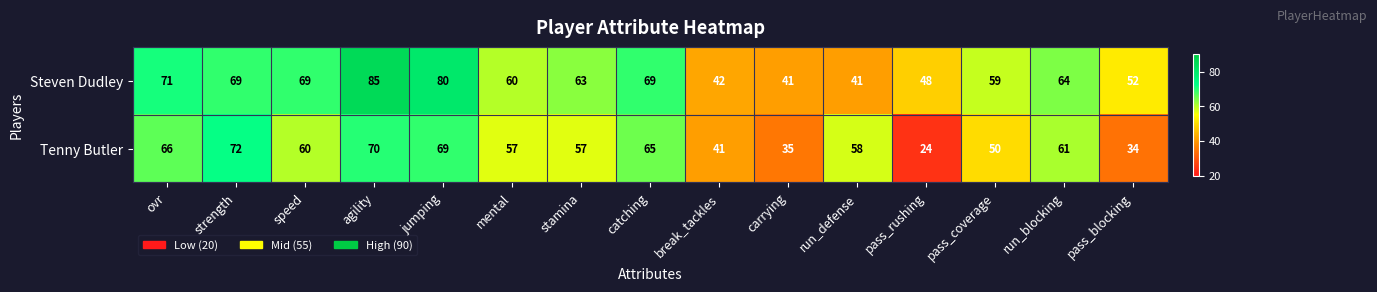

How many values in the Steven Dudley series are below 63?

7